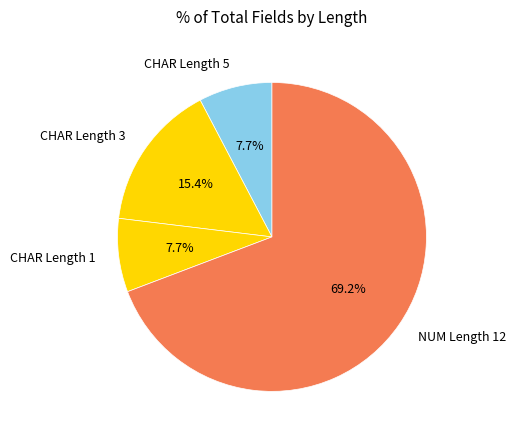

Approximately how many times larger is the value at CHAR Length 3 compared to CHAR Length 5?

2.0